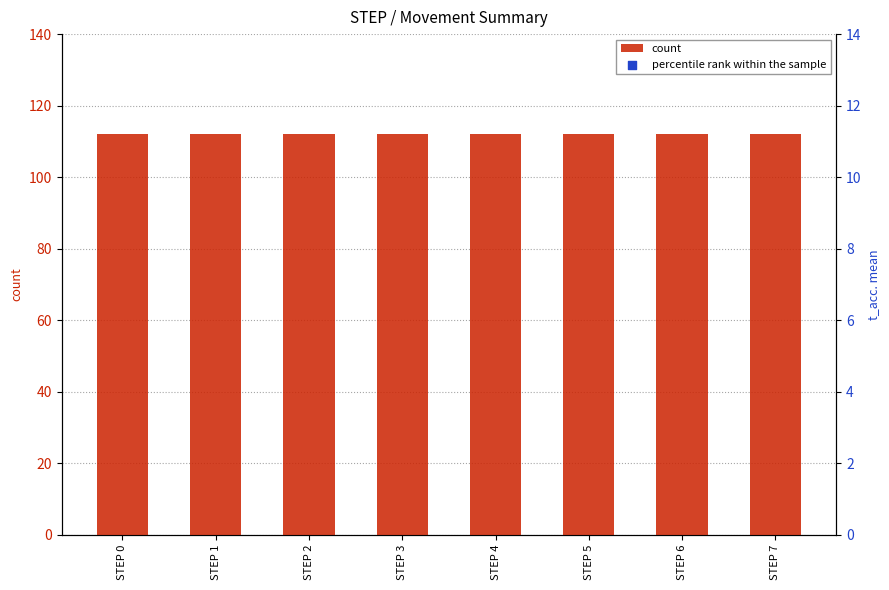

Which series contains the highest Y value?

count